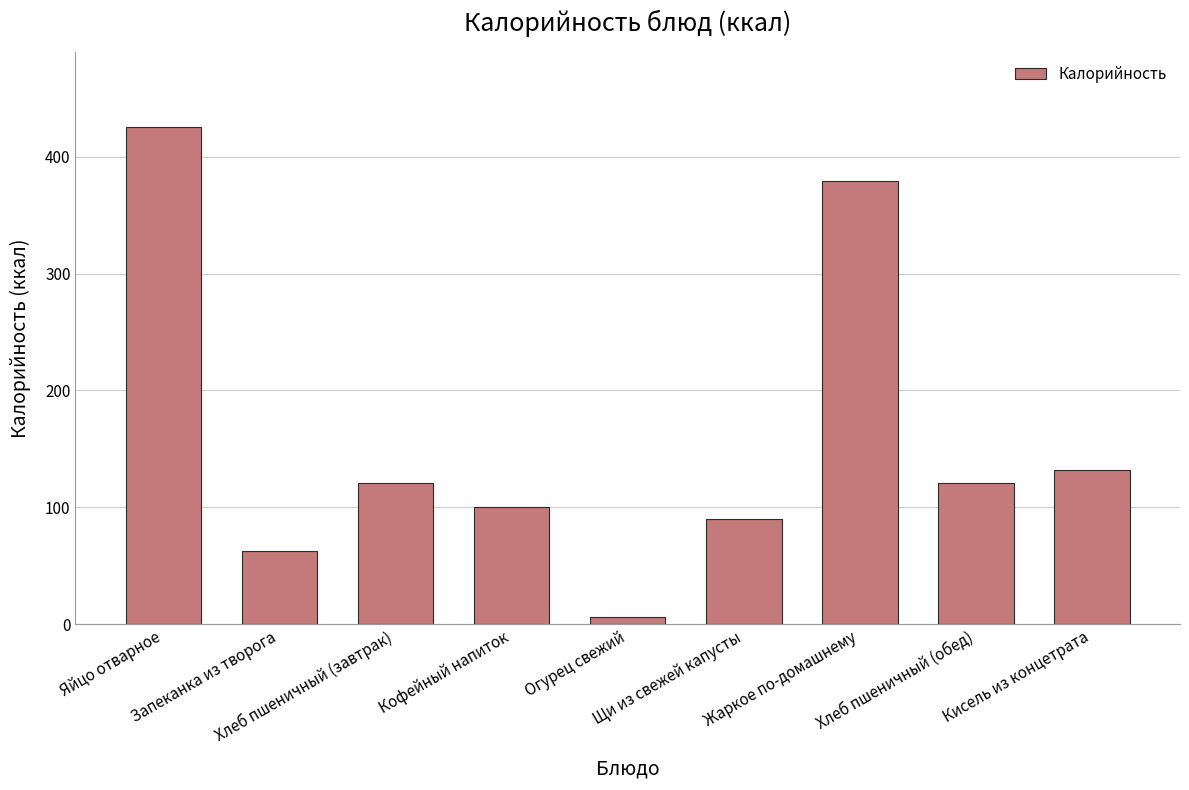

Which has a higher value, Жаркое по-домашнему or Запеканка из творога?

Жаркое по-домашнему